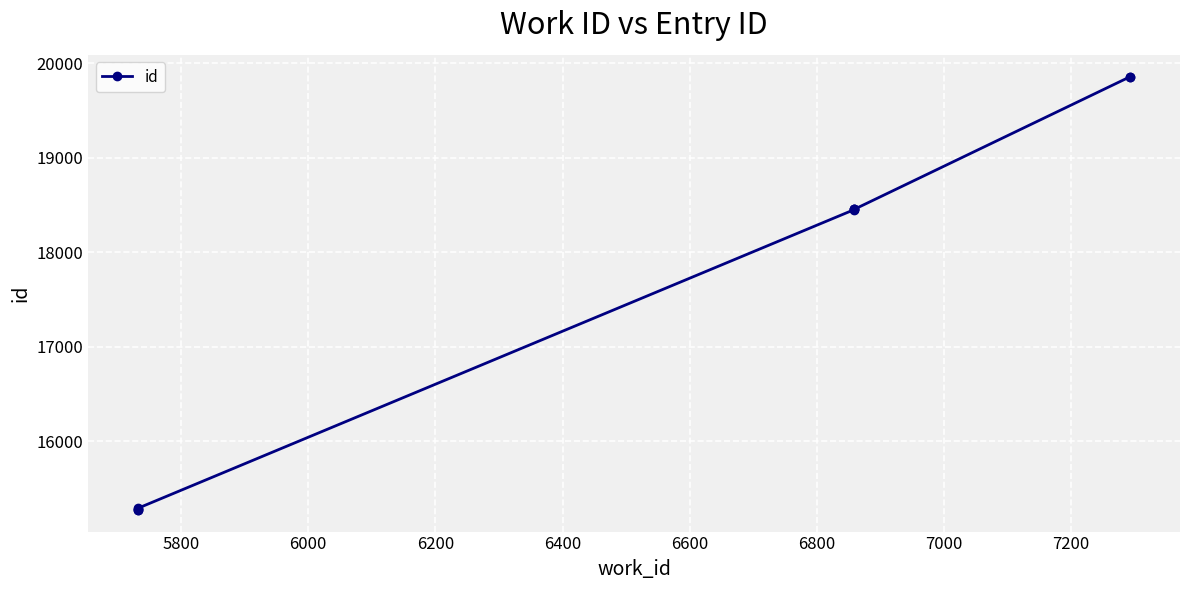

What is the ratio of the value at 6400 to the value at 5800?

1.2